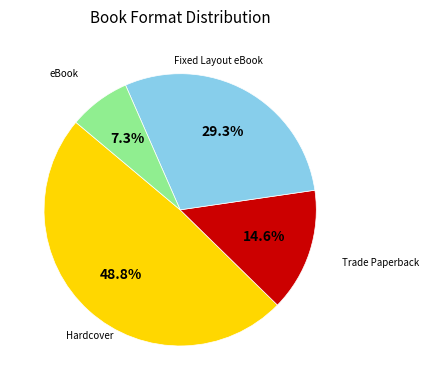

Does any single category account for the majority?

No